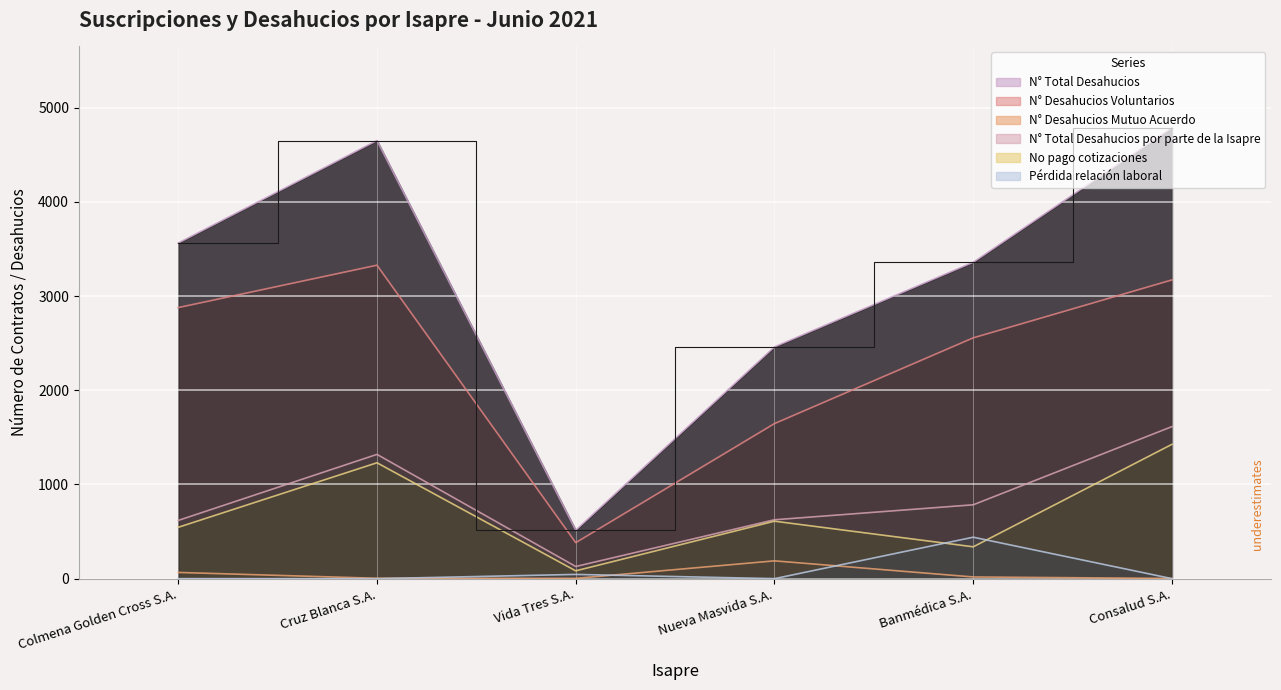

Is it true that No pago cotizaciones equals 545 at Colmena Golden Cross S.A.?

True